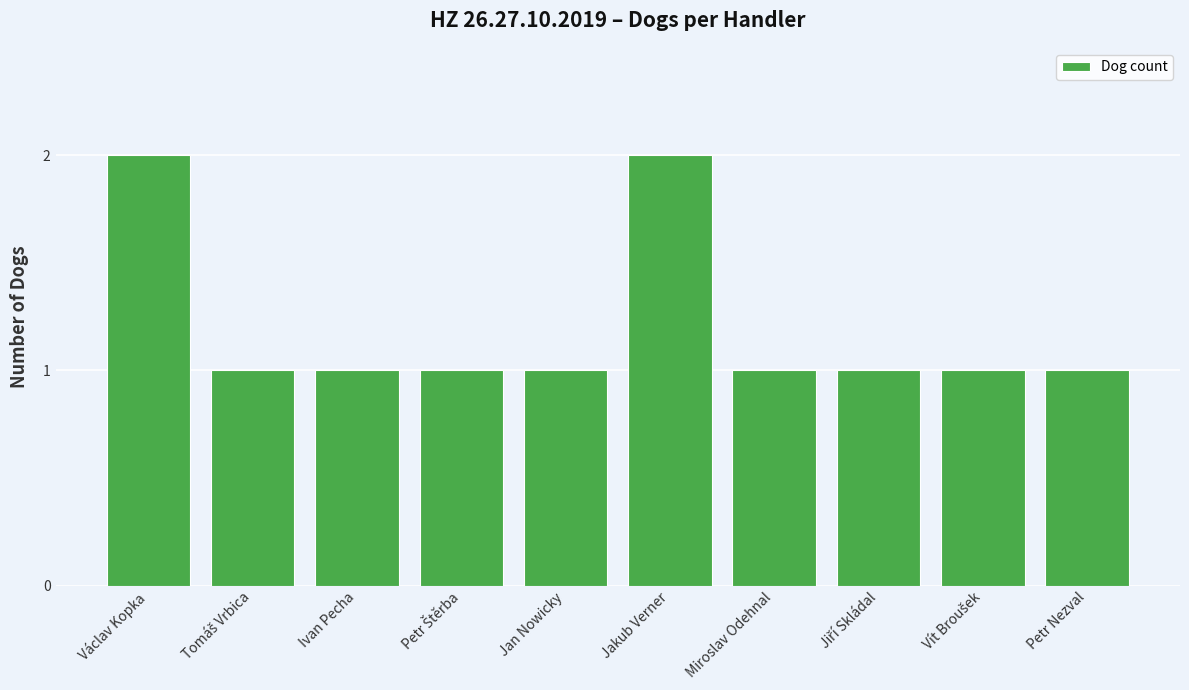

What is the maximum value shown in the chart?

2